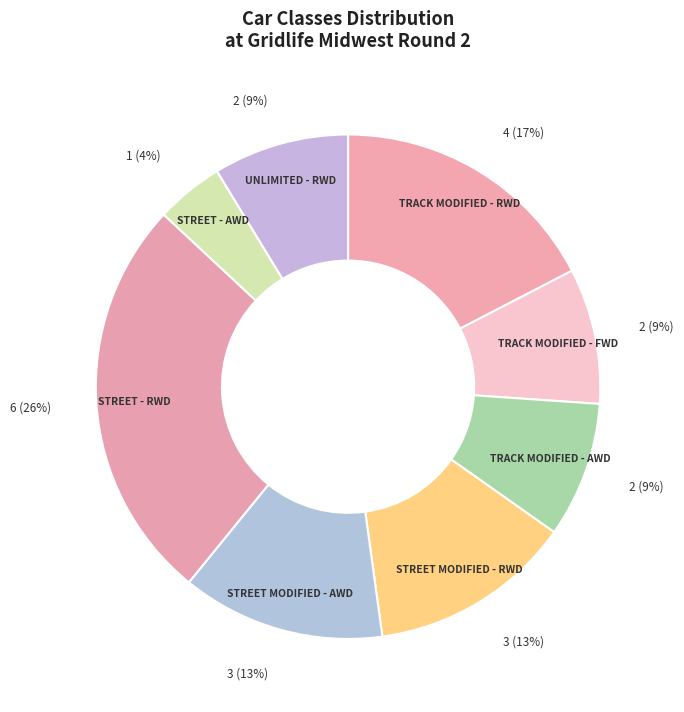

The STREET MODIFIED - RWD slice represents 4% of the pie. True or false?

False